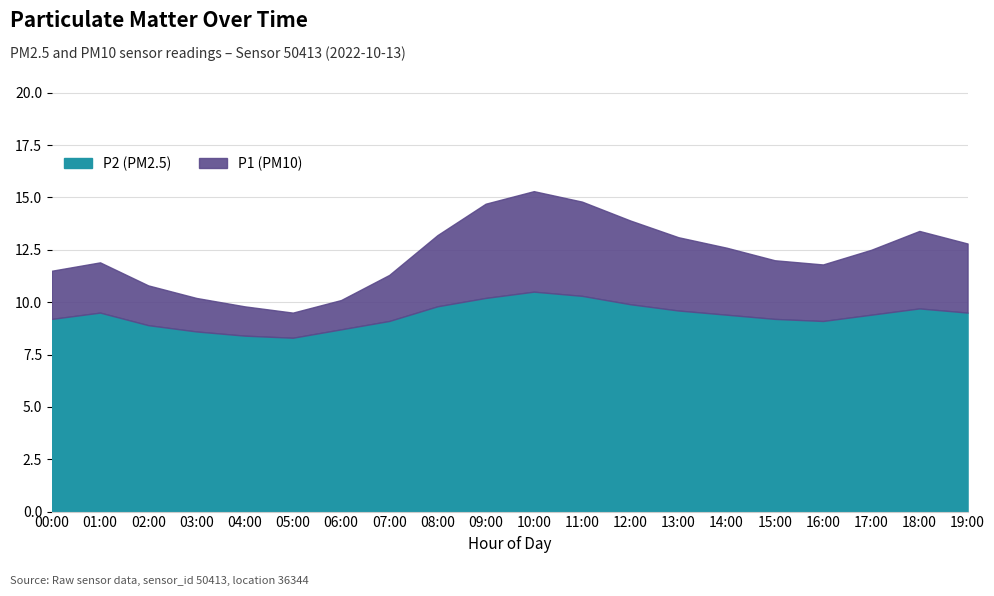

Where does the P1 series first go above 12?

08:00